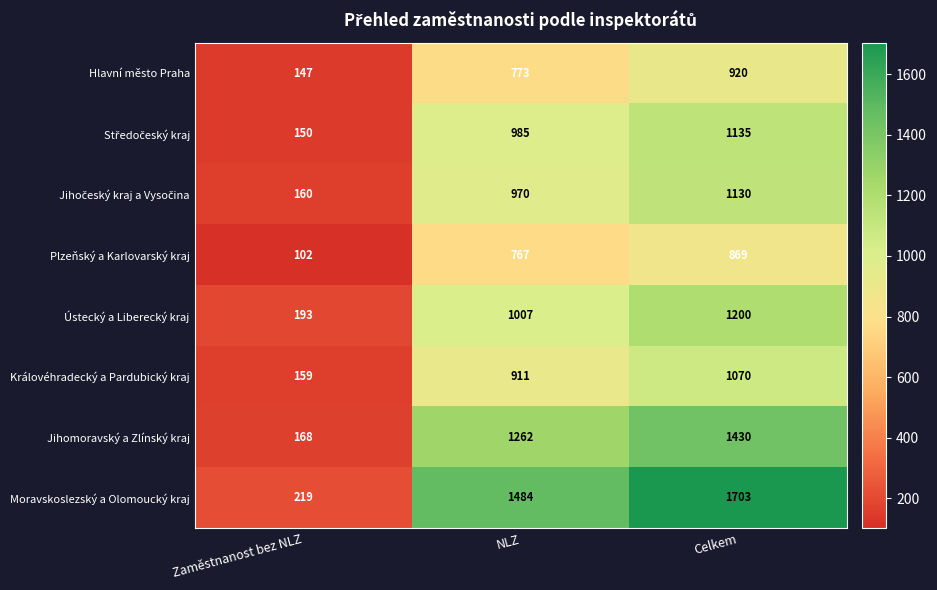

List the labels in order of Moravskoslezský a Olomoucký kraj value, smallest first.

Zaměstnanost bez NLZ, NLZ, Celkem